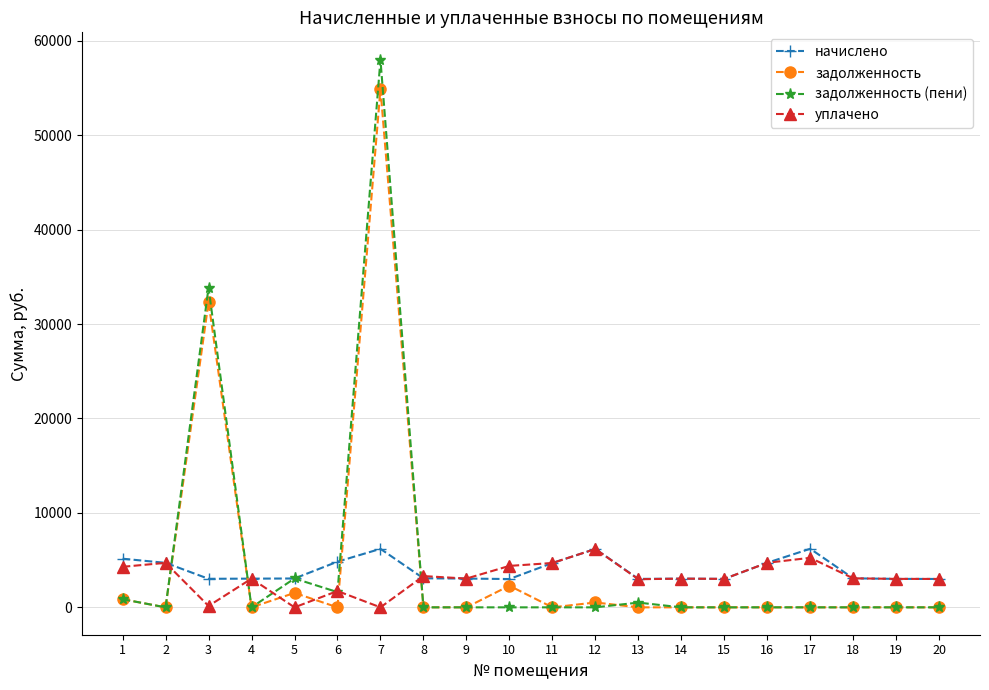

Where do уплачено and задолженность first cross each other?

2 and 3